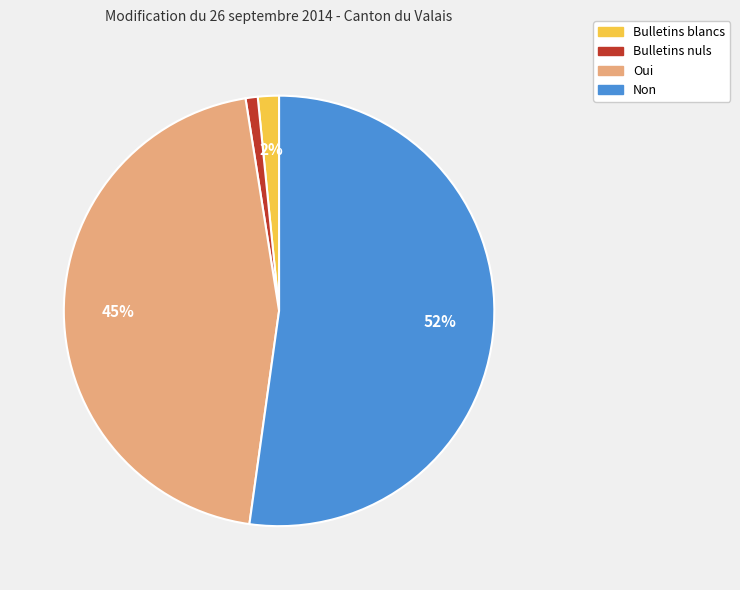

To the nearest percent, what is the difference between the largest and smallest slice percentages?

51%